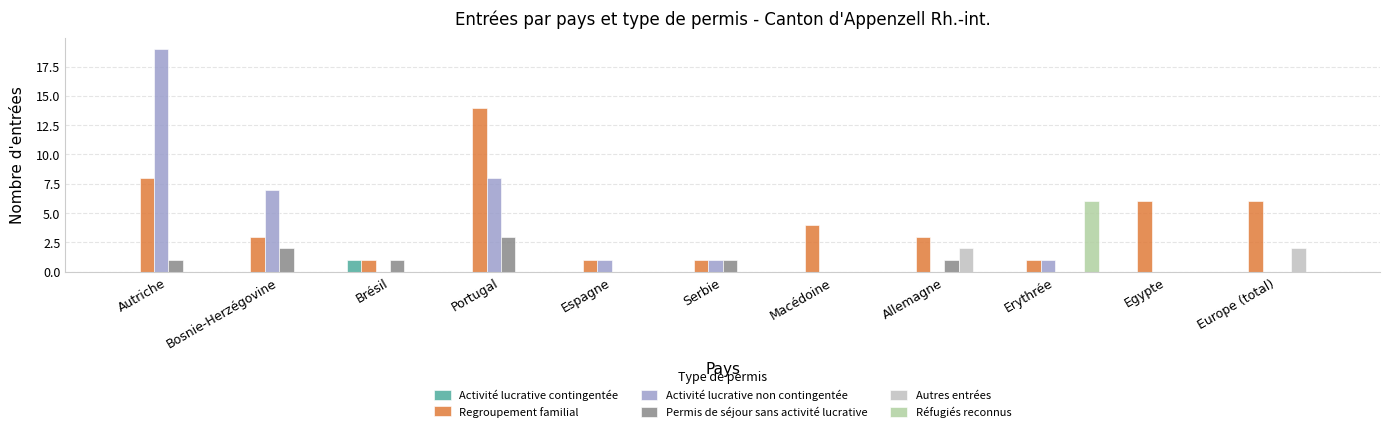

Between Serbie and Bosnie-Herzégovine, which is larger?

Serbie